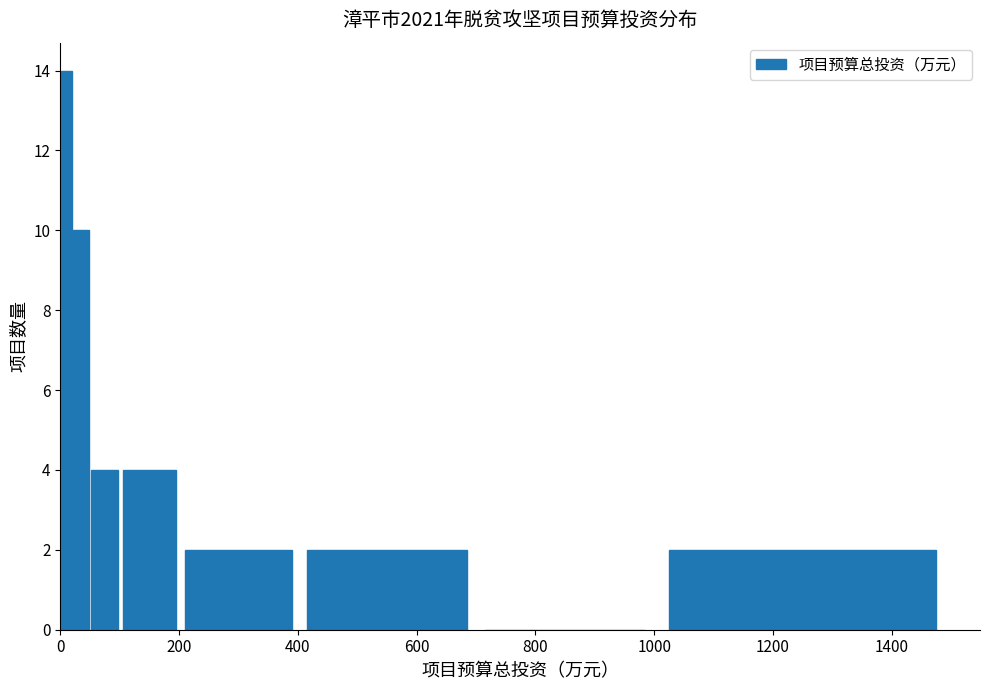

Around what value on the x-axis is the tallest bar? Give the approximate position of its centre, as read against the axis.

20